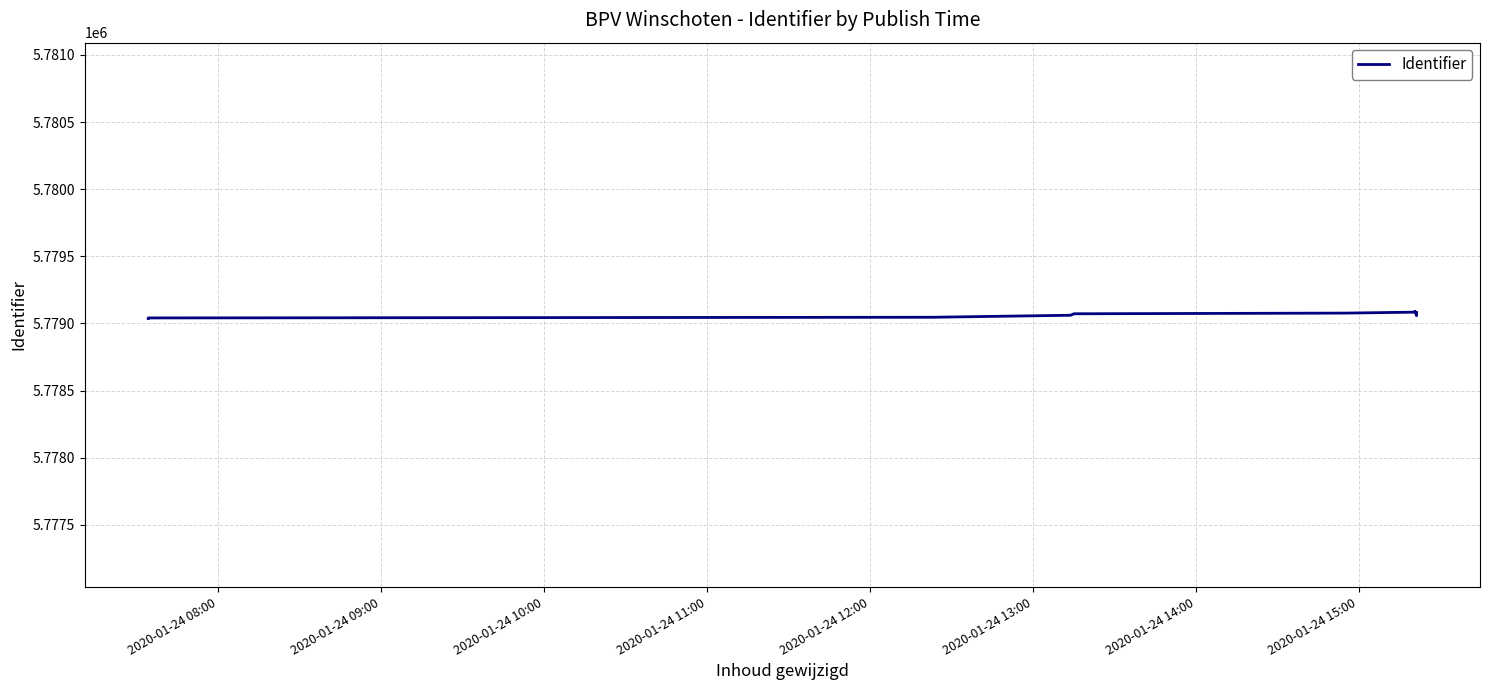

Approximately how many times larger is the value at 2020-01-24 08:00 compared to 2020-01-24 13:00?

1.0